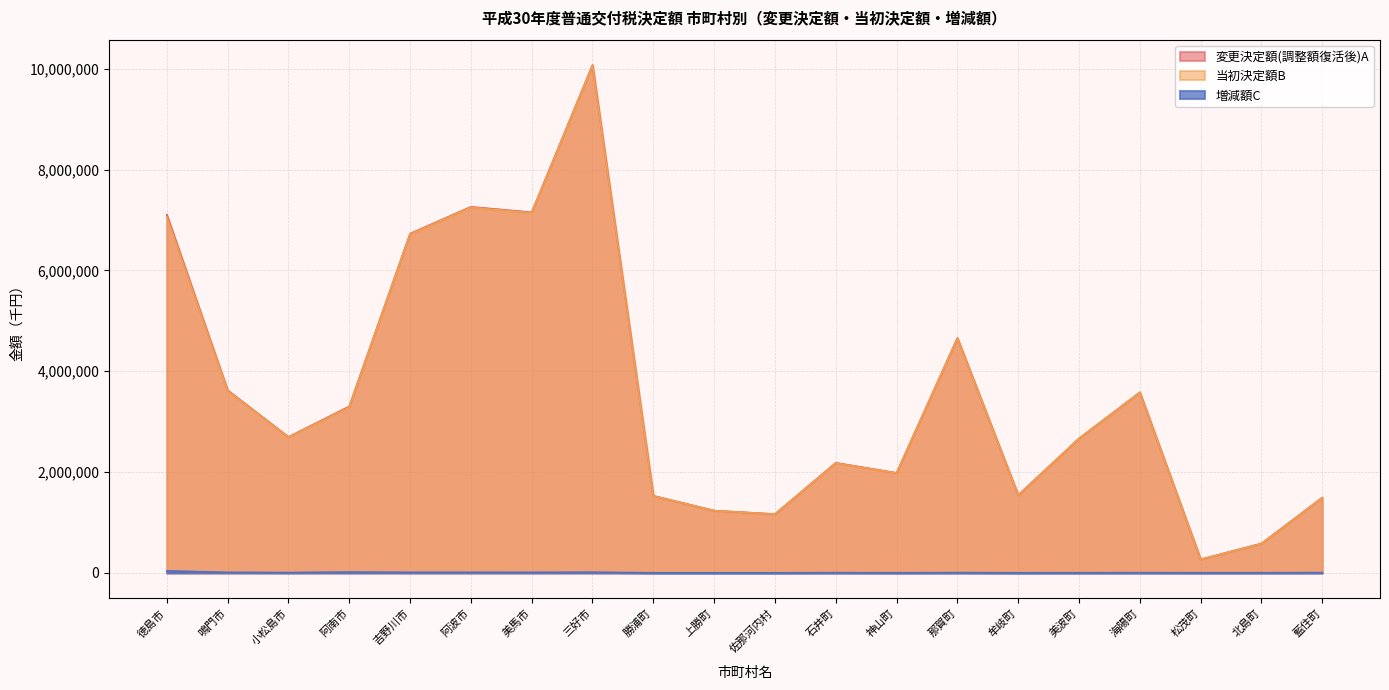

Reading left to right, what are all the values shown in this chart?

変更決定額(調整額復活後)A: 7104012	3621974	2696323	3302703	6729759	7261645	7153215	10074376	1529163	1235630	1166150	2183564	1983285	4659253	1543440	2667237	3582054	268656	583166	1494229
当初決定額B: 7064995	3611846	2689671	3287824	6719355	7251114	7143349	10061989	1527177	1234267	1164793	2179026	1980828	4653798	1541620	2664130	3577813	266104	579652	1489073
増減額C: 39017	10128	6652	14879	10404	10531	9866	12387	1986	1363	1357	4538	2457	5455	1820	3107	4241	2552	3514	5156